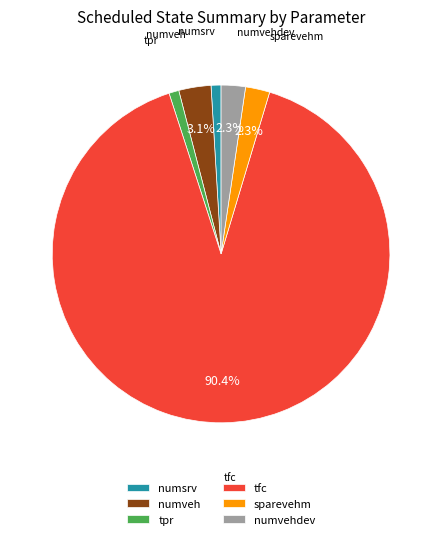

Count the number of slices in the pie.

6